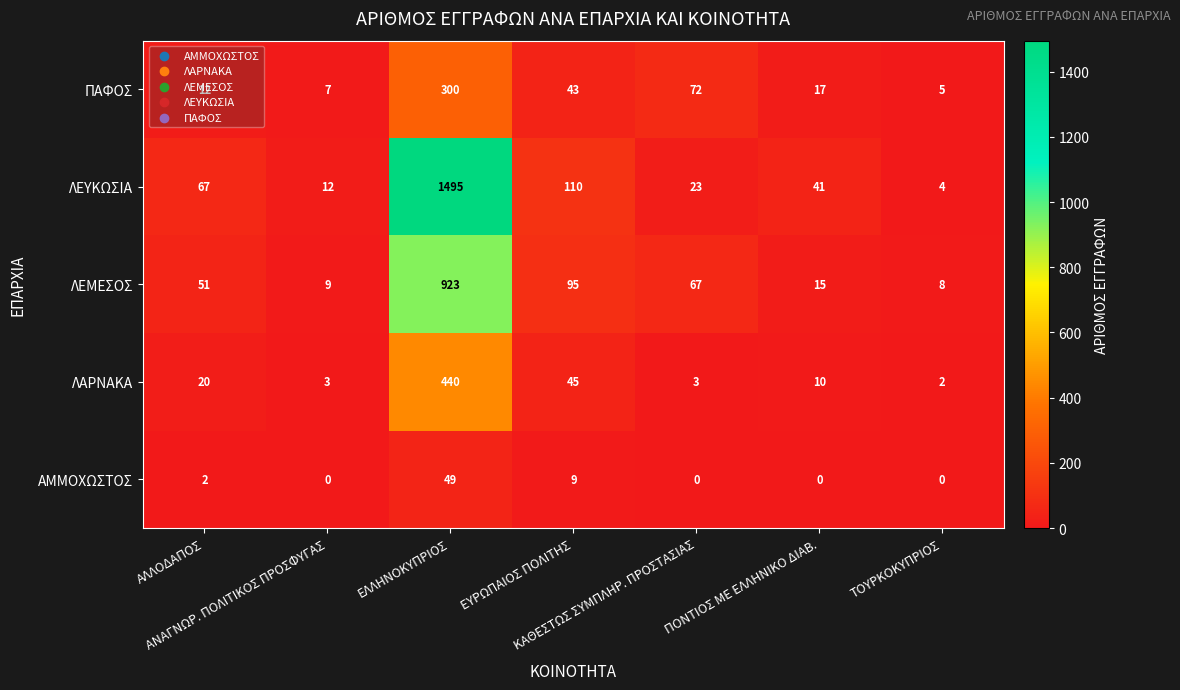

What is the highest value of the ΛΑΡΝΑΚΑ series?

440